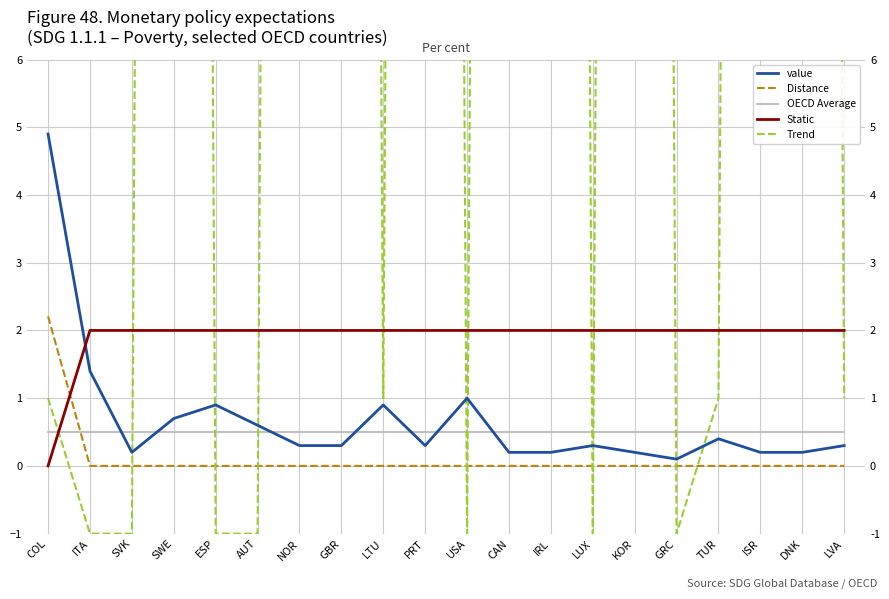

Is it true that value equals 0.9 at LTU?

True